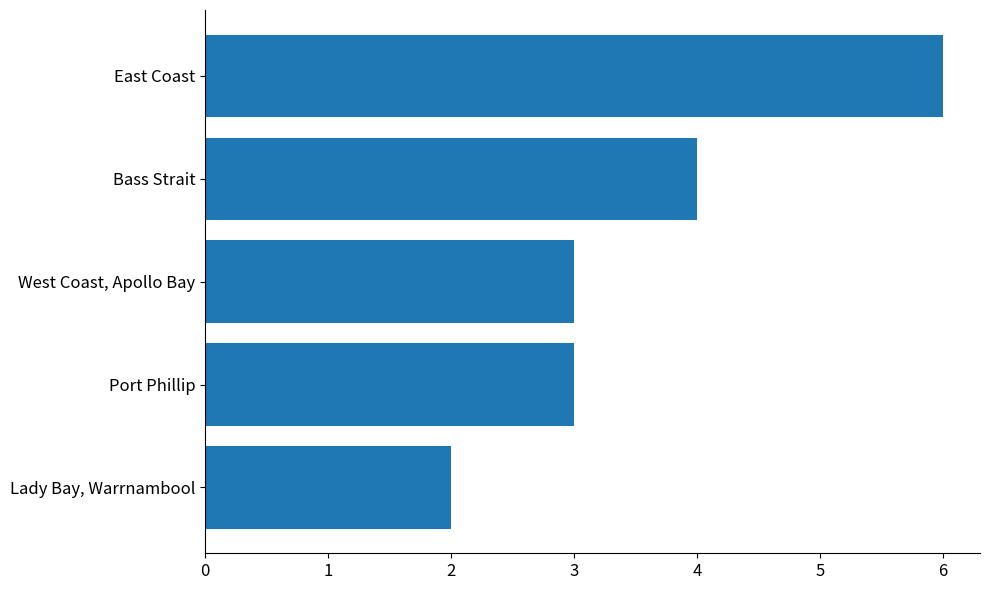

How many categories are shown in the chart?

5